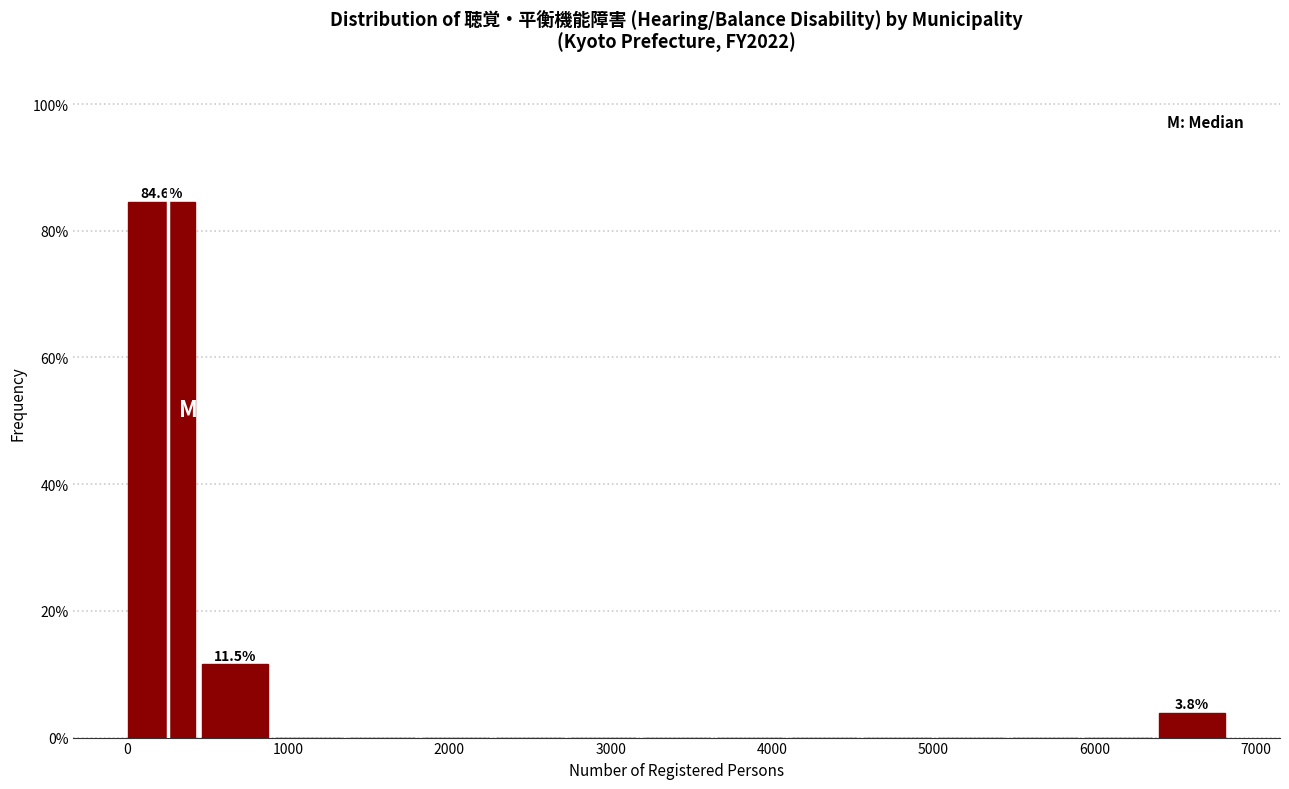

Which range on the x-axis has the tallest bar?

0 to 500